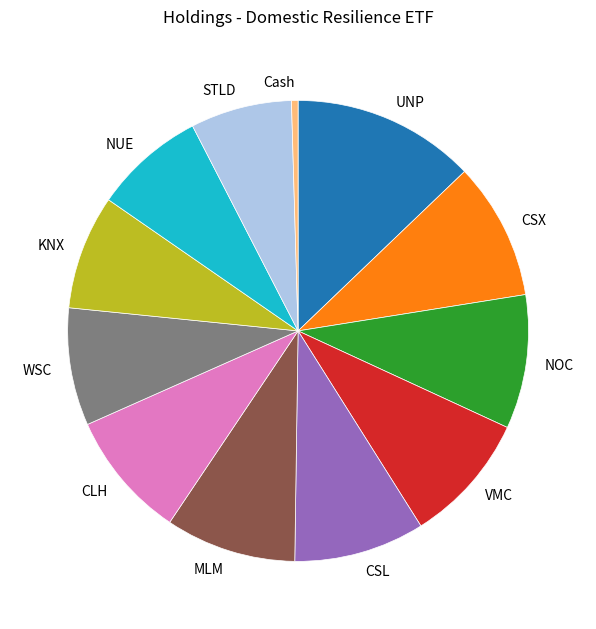

Does any single category account for the majority?

No